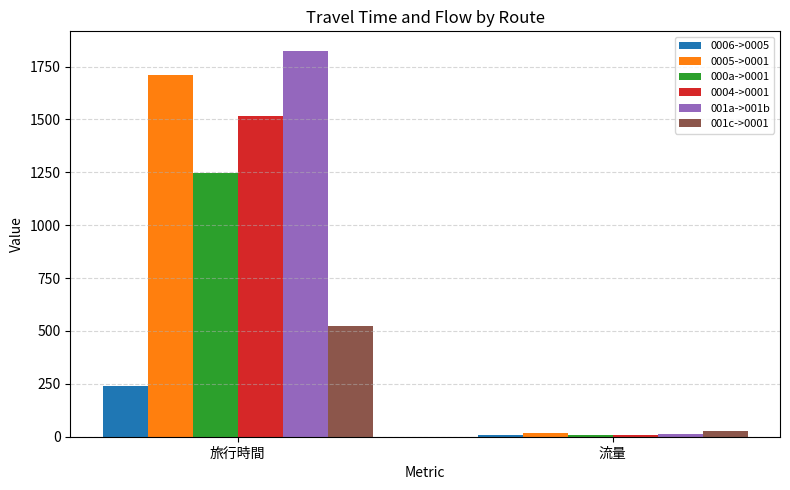

What is the greatest value displayed?

1825